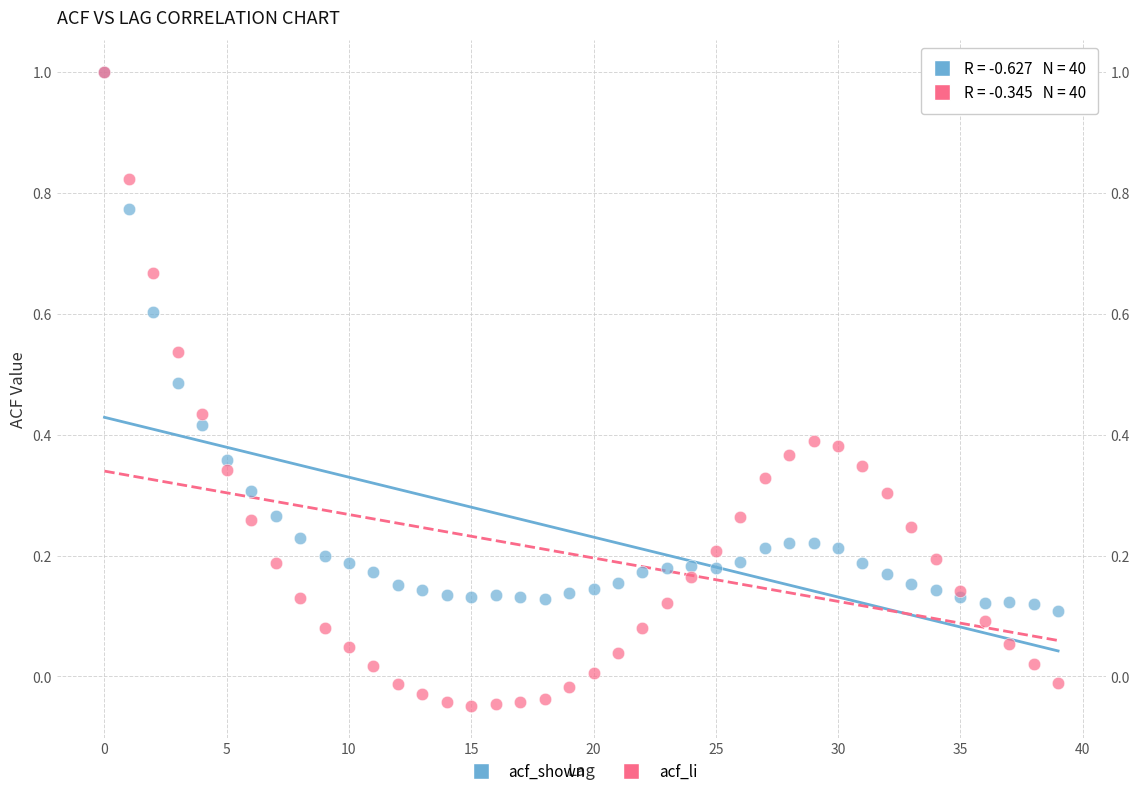

Which series reaches the minimum Y coordinate?

acf_li